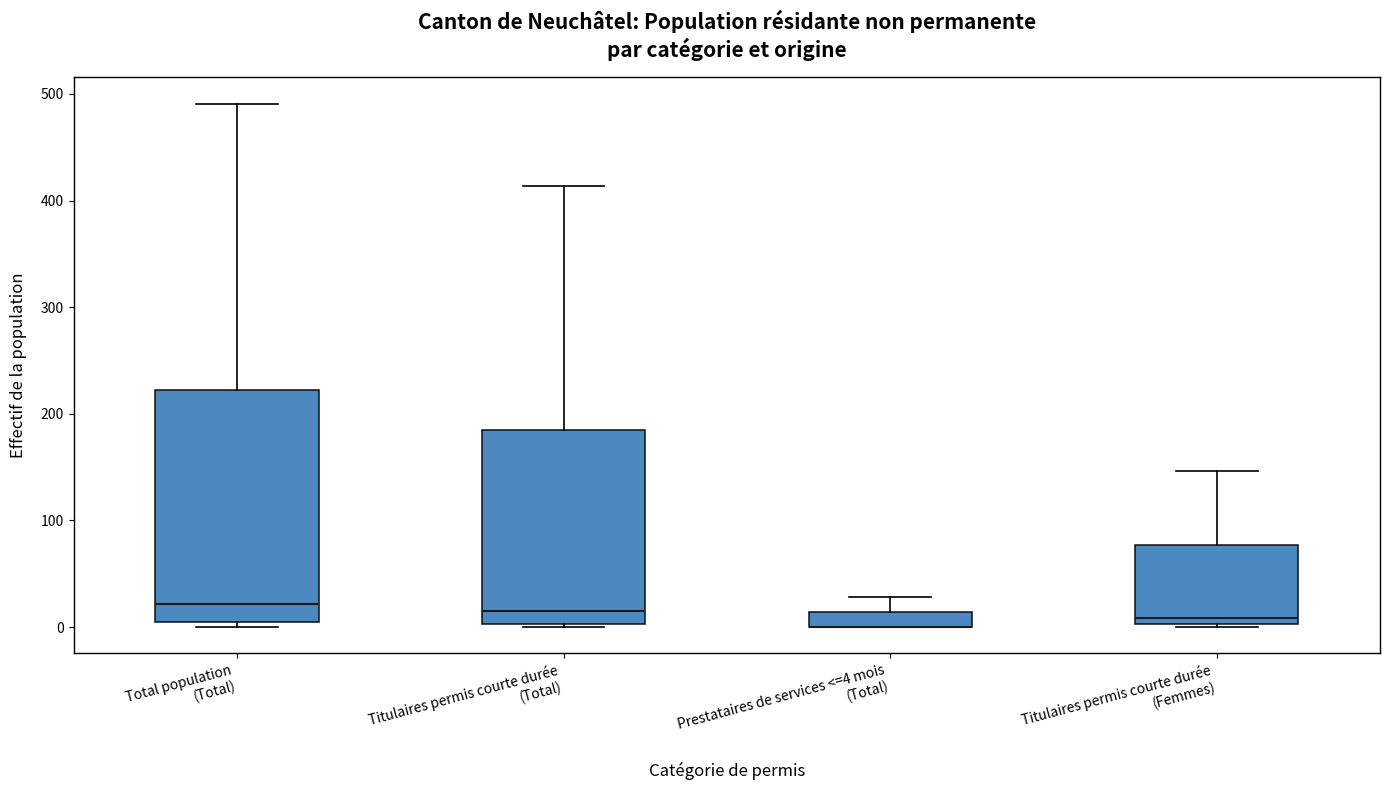

Comparing the boxes themselves (not the whiskers), which one is the tallest?

Total population (Total)